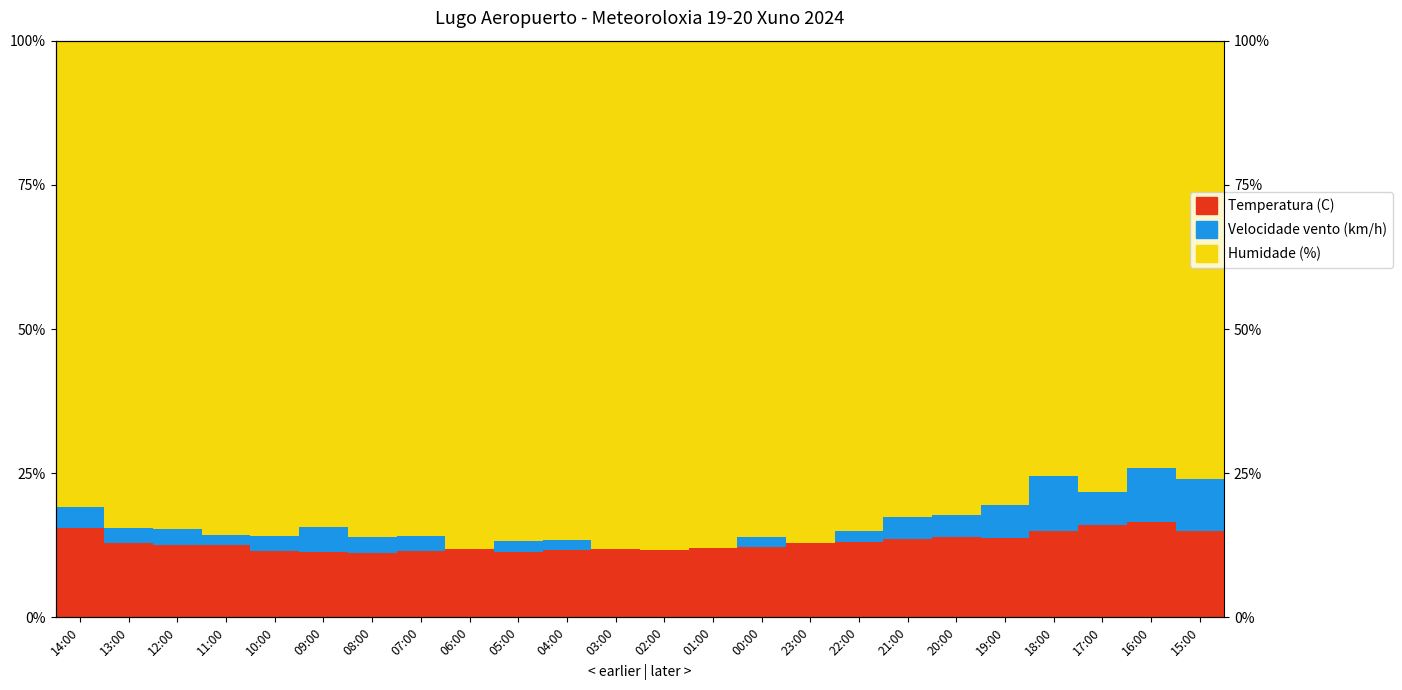

Is the value of Temperatura (C) at 08:00 greater than the value of Velocidade vento (km/h) at 05:00?

Yes